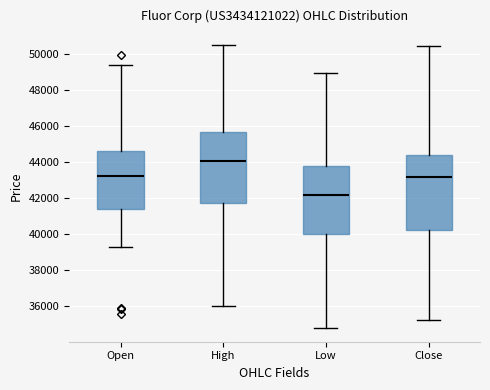

Which box is the tallest, from its lower edge to its upper edge?

Close